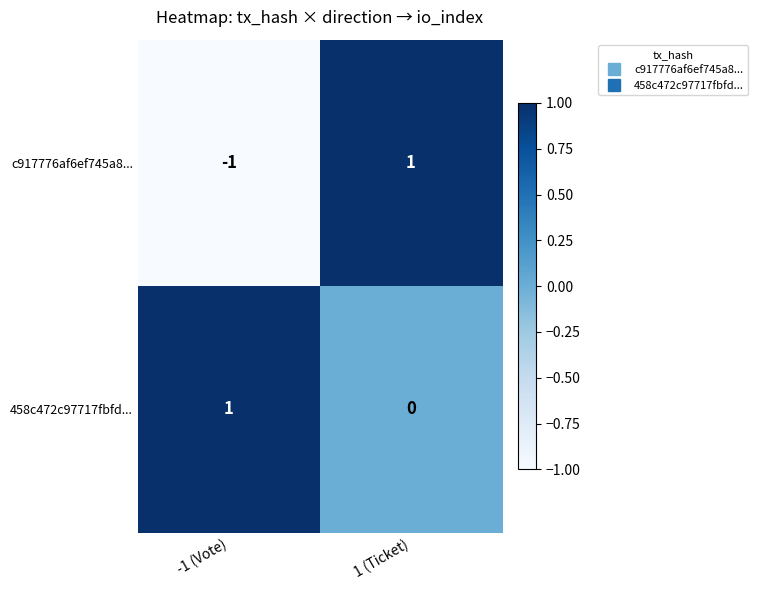

Which category has the lowest value across all series?

-1 (Vote)